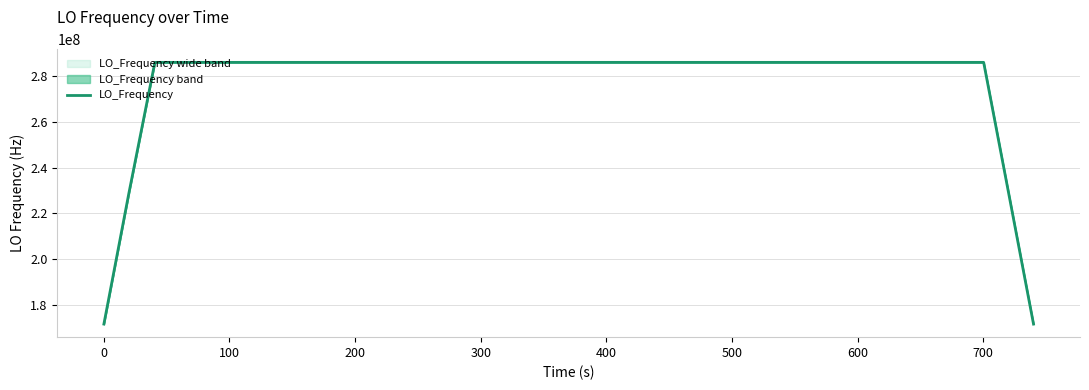

What is the minimum value for LO_Frequency?

171628172.7